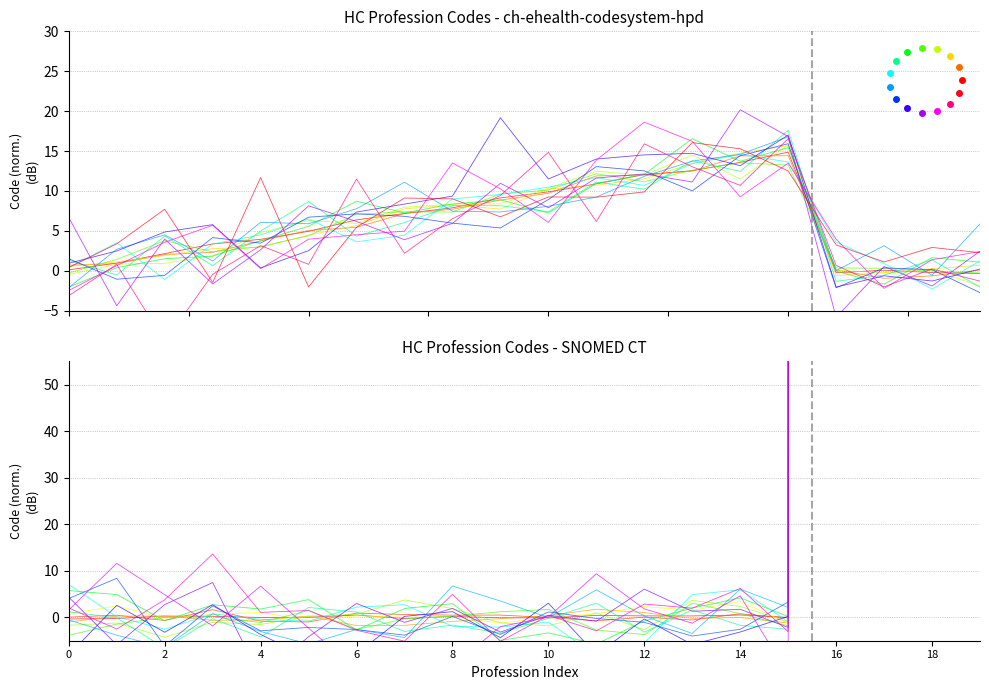

Between which two adjacent categories do ch-ehealth-codesystem-hpd and SNOMED CT first intersect?

15 and 16